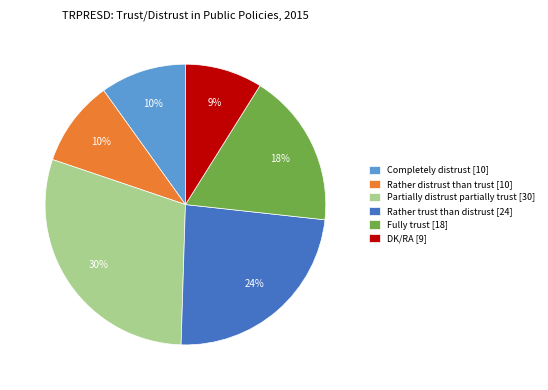

To the nearest percent, what is the difference between the largest and smallest slice percentages?

21%